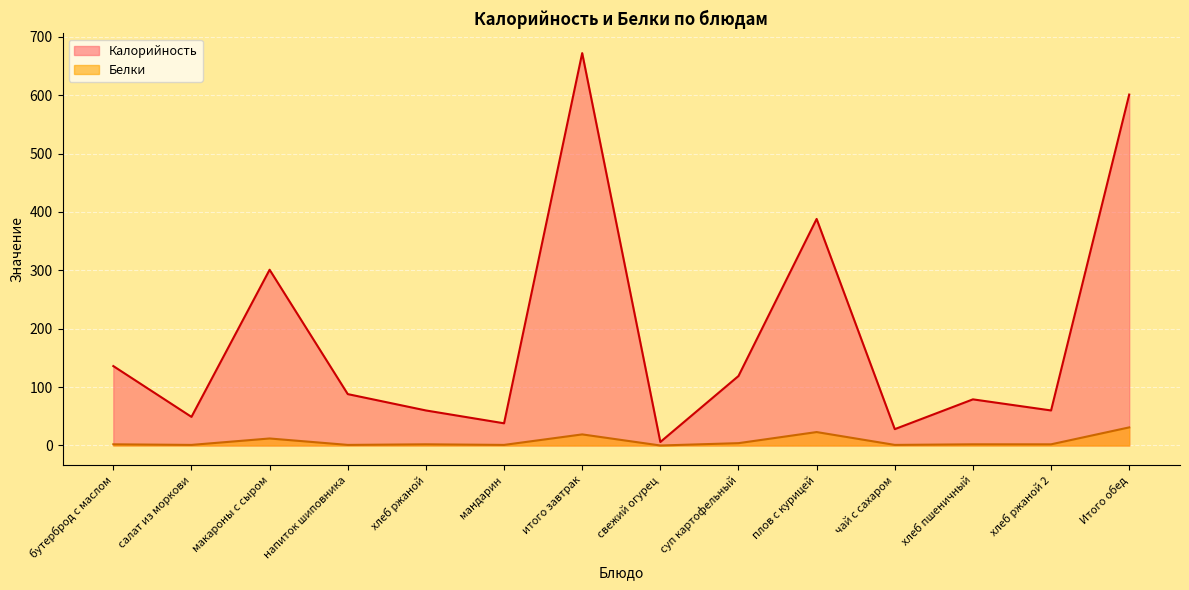

List the labels in order of Белки value, largest first.

Итого обед, плов с курицей, итого завтрак, макароны с сыром, суп картофельный, бутерброд с маслом, хлеб ржаной, хлеб пшеничный, хлеб ржаной 2, салат из моркови, напиток шиповника, мандарин, чай с сахаром, свежий огурец